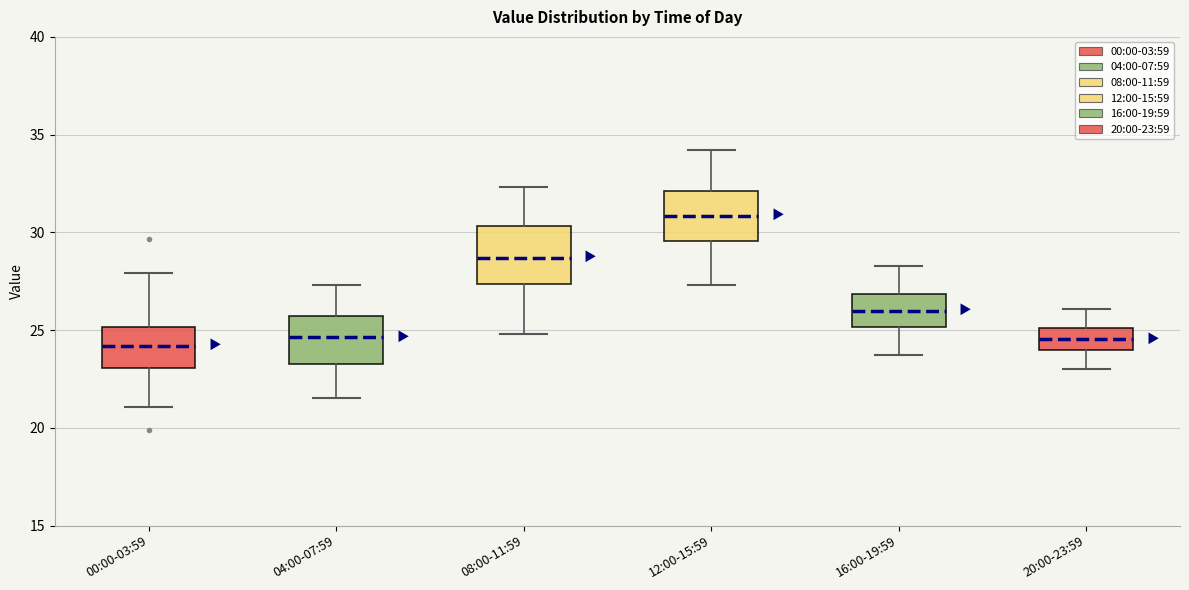

Reading left to right, read every box against the y-axis: the position of its median line, the range the box covers, and the ends of its whiskers. The values are not printed on the chart, so give them approximately, as read against the axis.

00:00-03:59: median 24.0, box 23.0 to 25.0, whiskers 21.0 to 28.0
04:00-07:59: median 24.5, box 23.5 to 25.5, whiskers 21.5 to 27.5
08:00-11:59: median 28.5, box 27.5 to 30.5, whiskers 25.0 to 32.5
12:00-15:59: median 31.0, box 29.5 to 32.0, whiskers 27.5 to 34.0
16:00-19:59: median 26.0, box 25.0 to 27.0, whiskers 23.5 to 28.5
20:00-23:59: median 24.5, box 24.0 to 25.0, whiskers 23.0 to 26.0